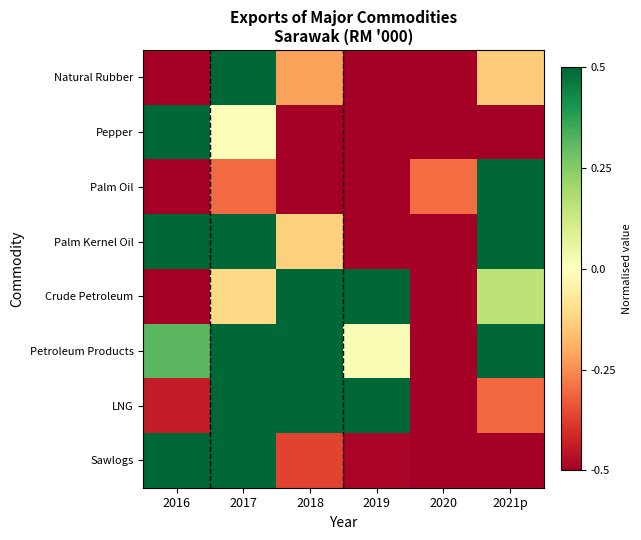

What is the smallest value displayed?

-1.0